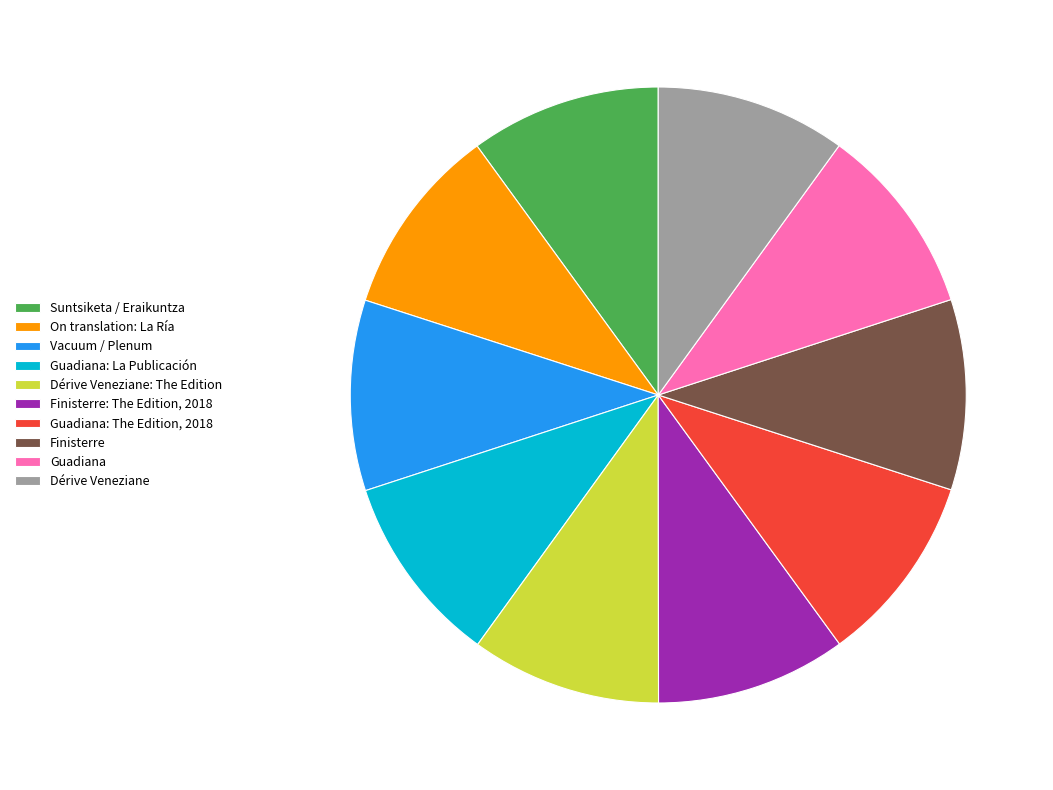

Is the sum of Dérive Veneziane: The Edition and Guadiana: La Publicación greater than half?

No